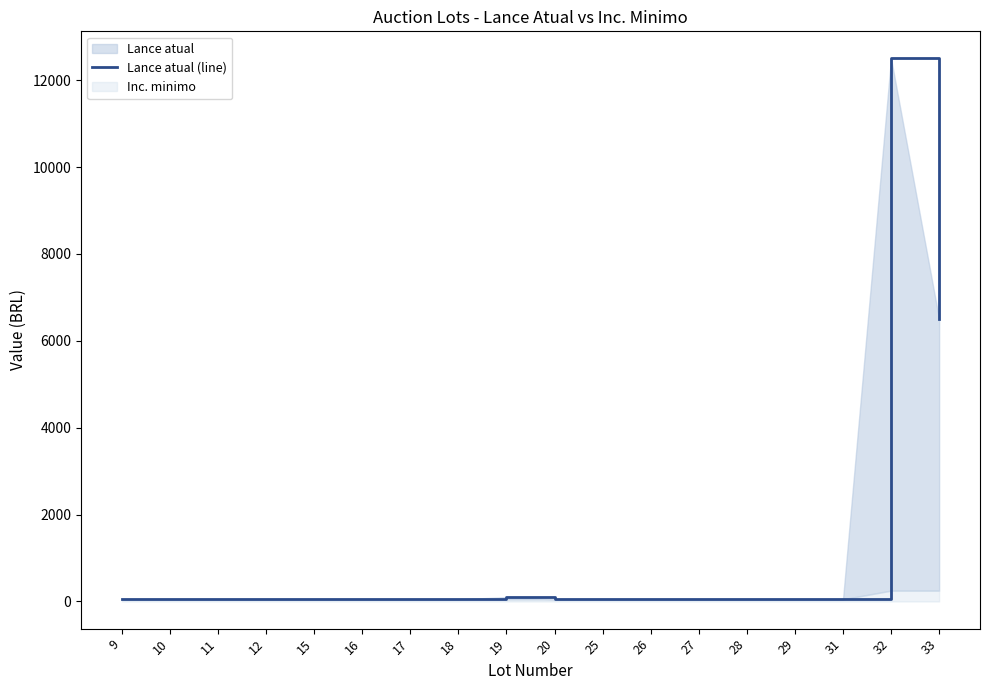

Which label corresponds to the largest value in the chart?

32